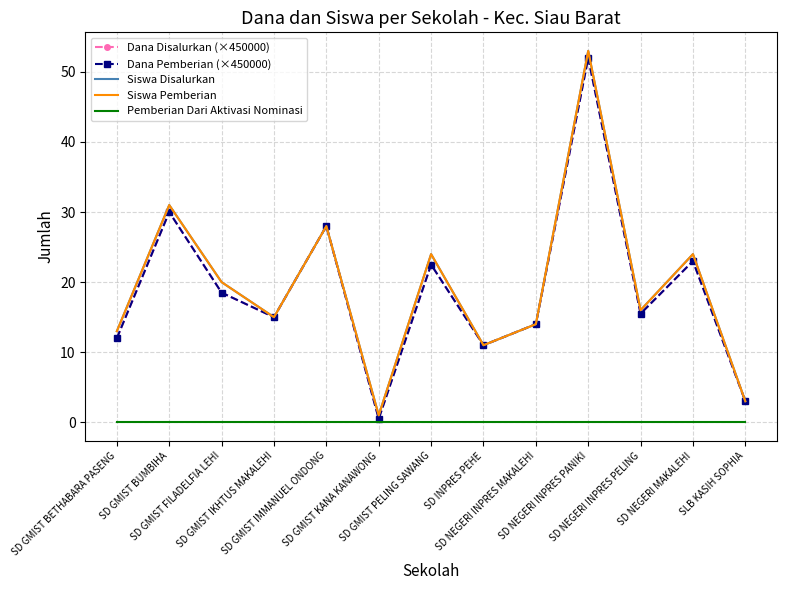

What are all the series names shown in the legend?

Dana Disalurkan (×450000), Dana Pemberian (×450000), Siswa Disalurkan, Siswa Pemberian, Pemberian Dari Aktivasi Nominasi